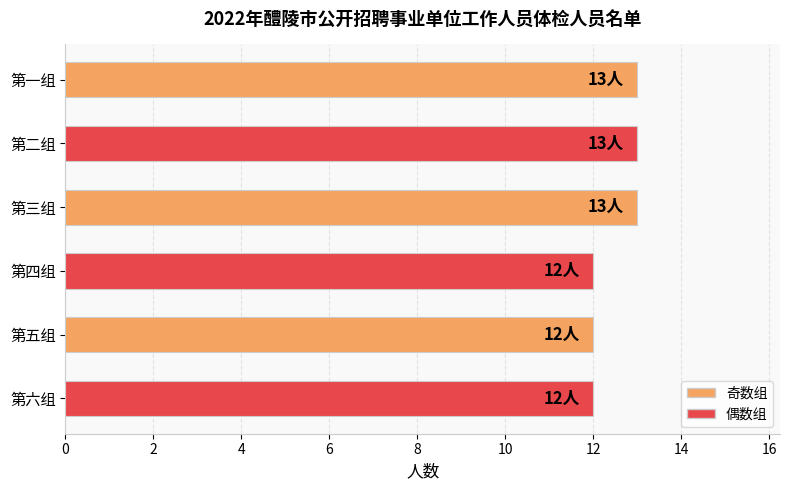

What is the sum of the values at 第一组 and 第四组?

25